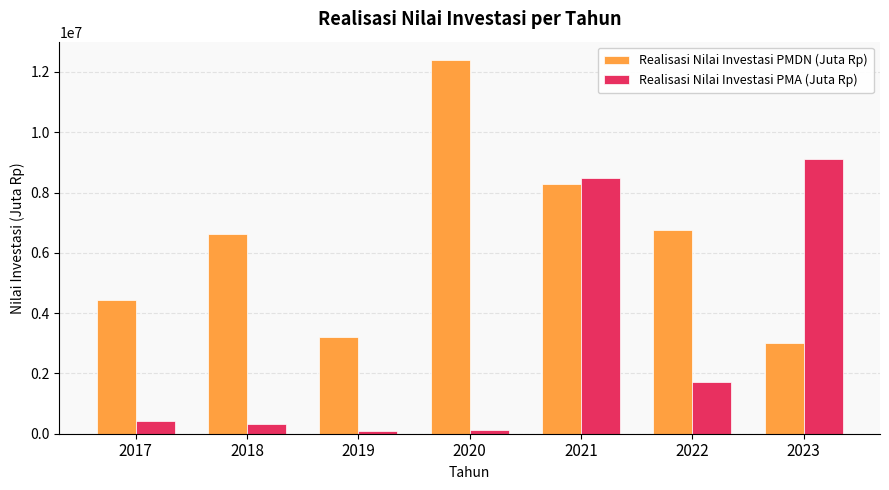

What is the sum of the Realisasi Nilai Investasi PMA (Juta Rp) values at 2018 and 2021?

8818938.7